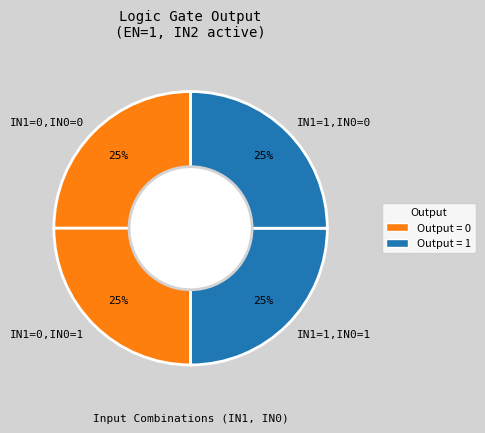

Is it true that IN1=1,IN0=0 is 18% of the pie?

False